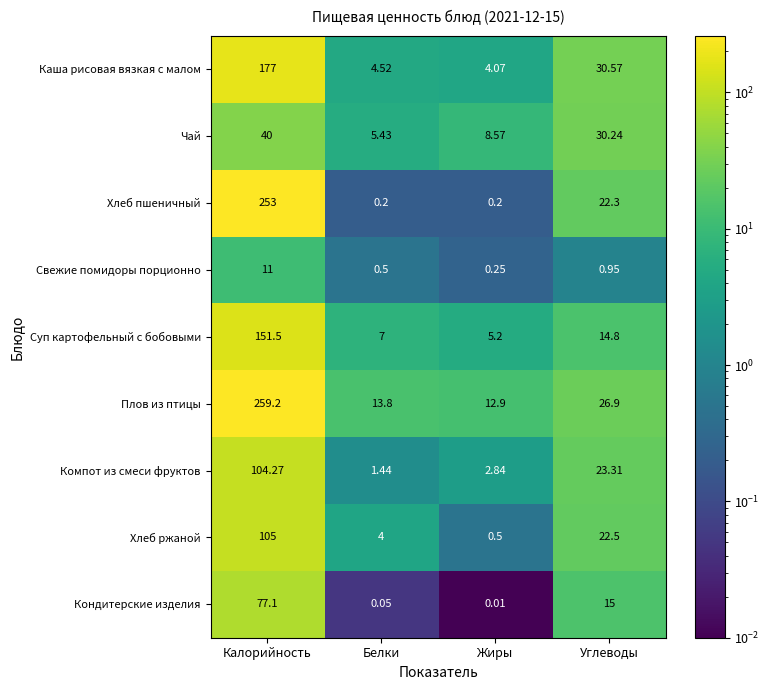

Rank the series by their maximum value, from highest to lowest.

Плов из птицы, Хлеб пшеничный, Каша рисовая вязкая с малом, Суп картофельный с бобовыми, Хлеб ржаной, Компот из смеси фруктов, Кондитерские изделия, Чай, Свежие помидоры порционно